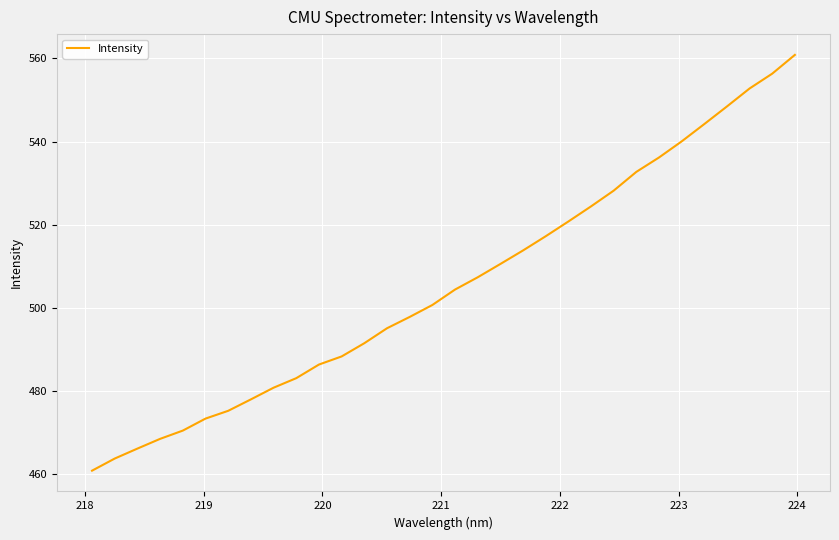

What is the difference between the maximum and minimum values?

100.1